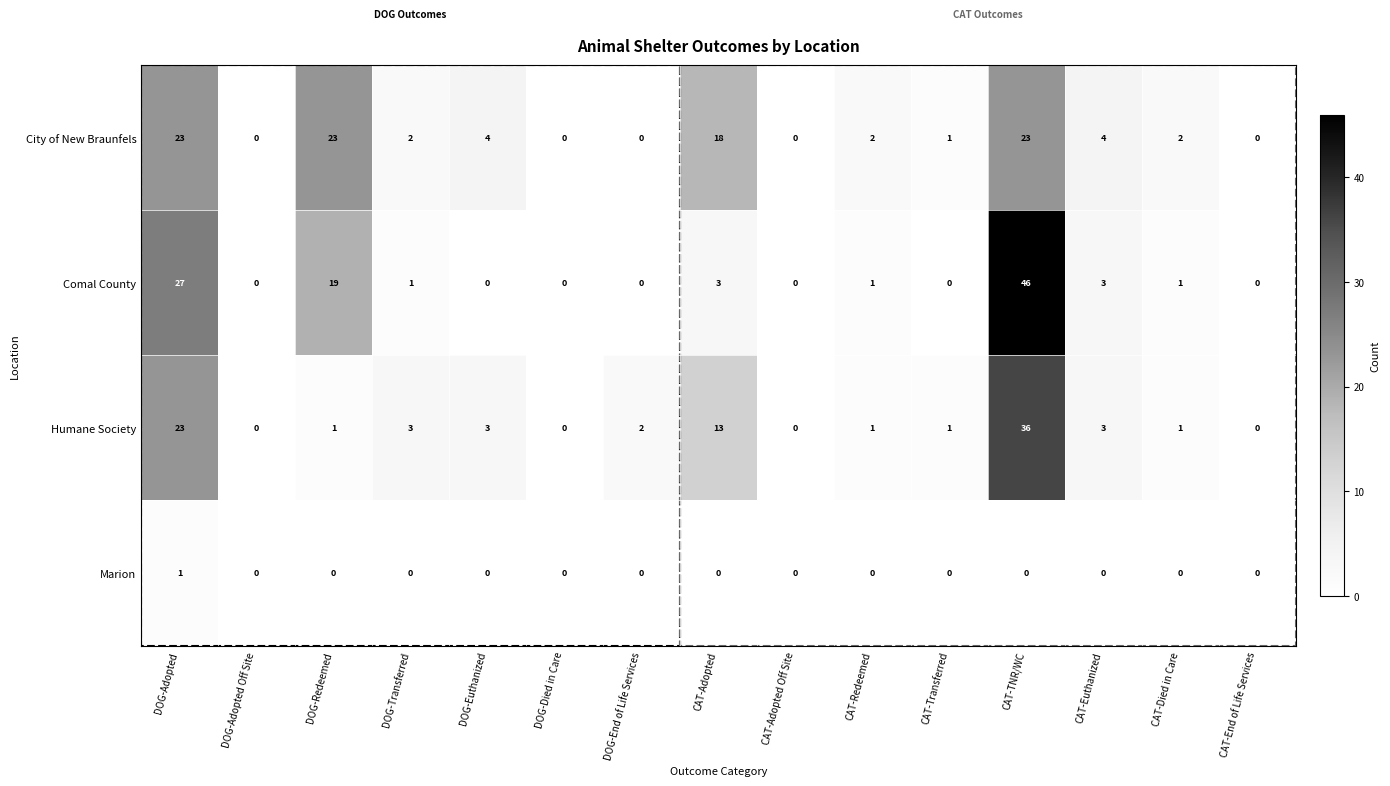

What is the difference between the Comal County values at CAT-Euthanized and DOG-End of Life Services?

3